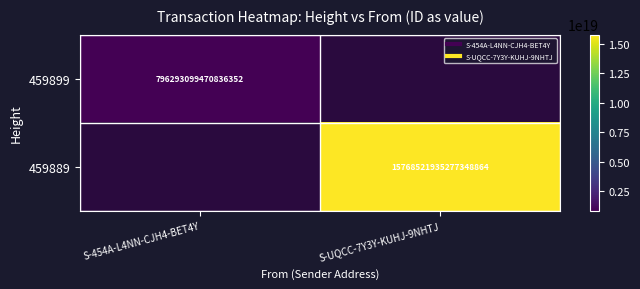

What is the maximum value shown in the chart?

15768521935277348864.0